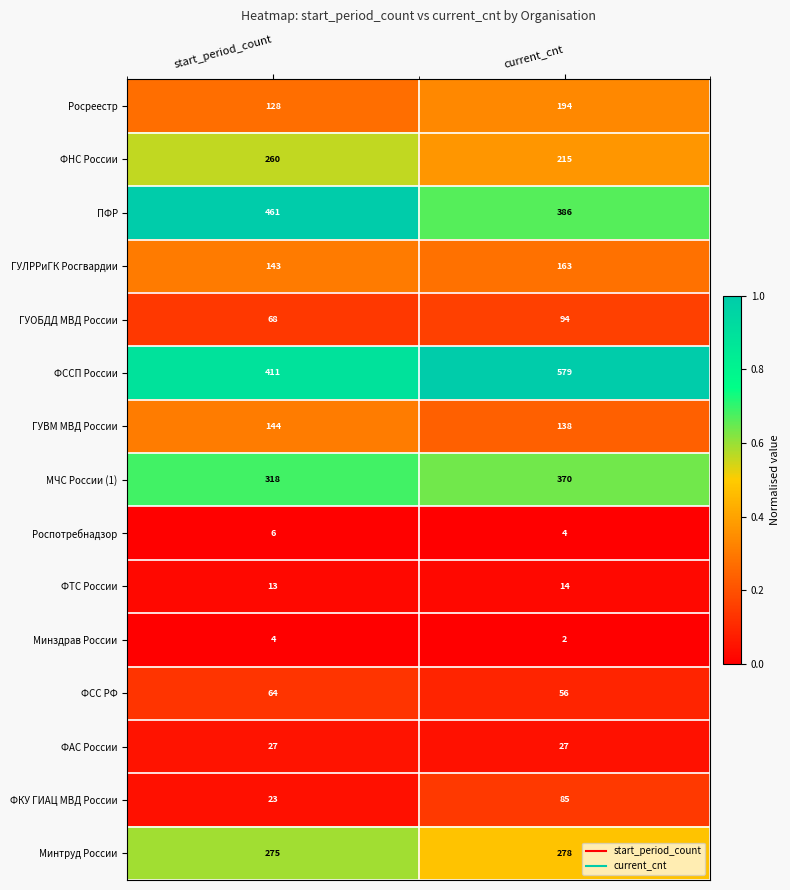

What is the difference between the highest and lowest values at current_cnt?

577